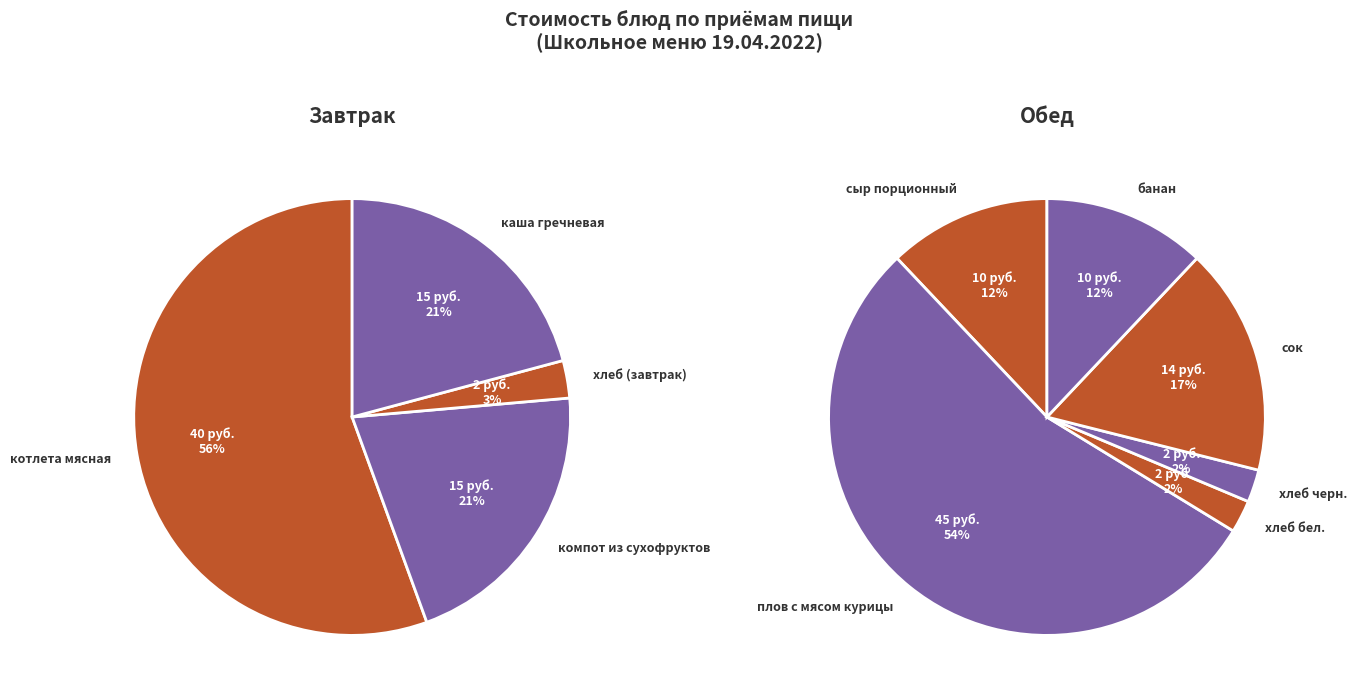

The хлеб черн. slice represents 11% of the pie. True or false?

False